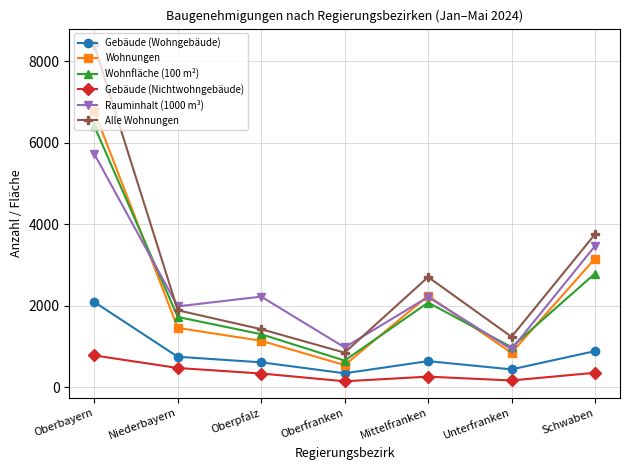

In Wohnungen, how many points are higher than both neighbors (excluding endpoints)?

1